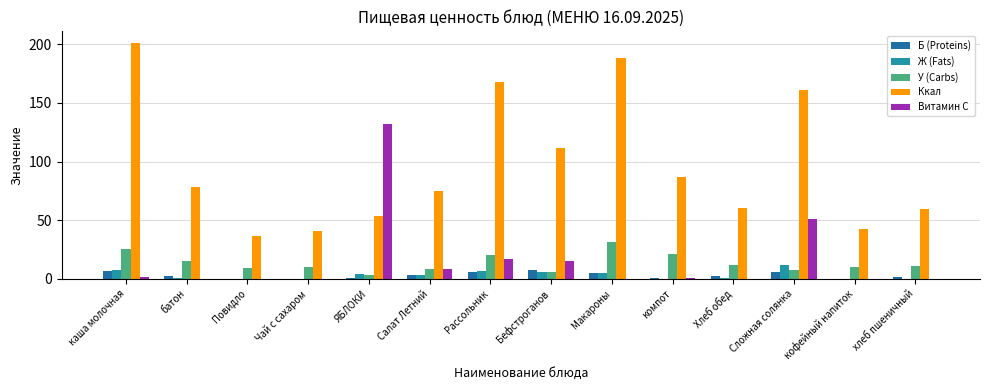

Is the value of Б (Proteins) at каша молочная greater than the value of Ж (Fats) at Чай с сахаром?

Yes